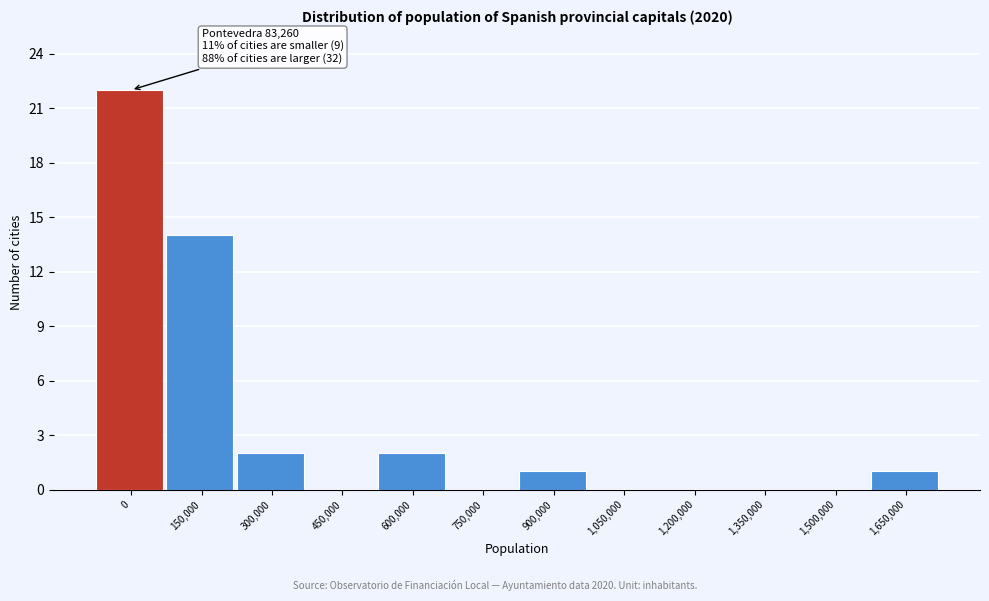

Reading right to left, list all the values displayed in this chart.

1,650,000=1	1,500,000=0	1,350,000=0	1,200,000=0	1,050,000=0	900,000=1	750,000=0	600,000=2	450,000=0	300,000=2	150,000=14	0=22